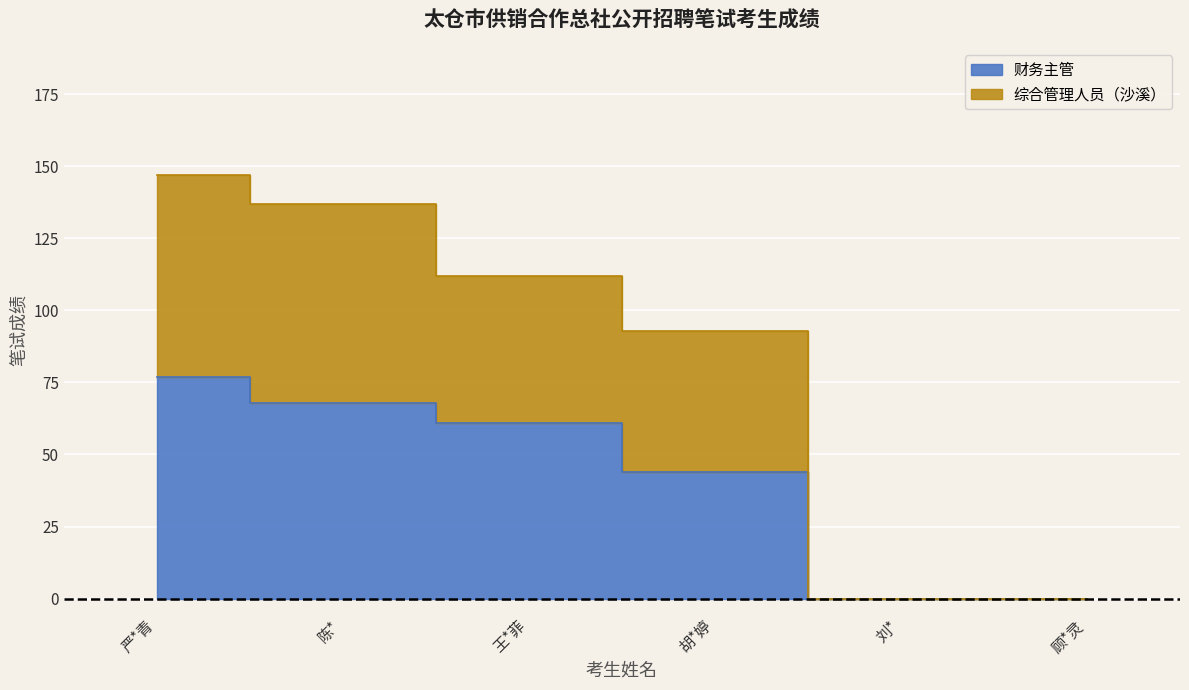

At how many categories does at least one series exceed 100?

3